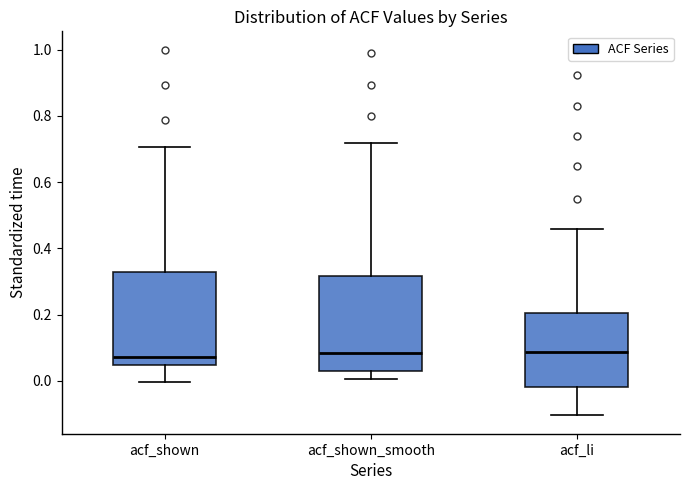

Where is the lower edge of the box for acf_shown on the y-axis? The values are not printed on the chart, so give them approximately, as read against the axis.

0.04